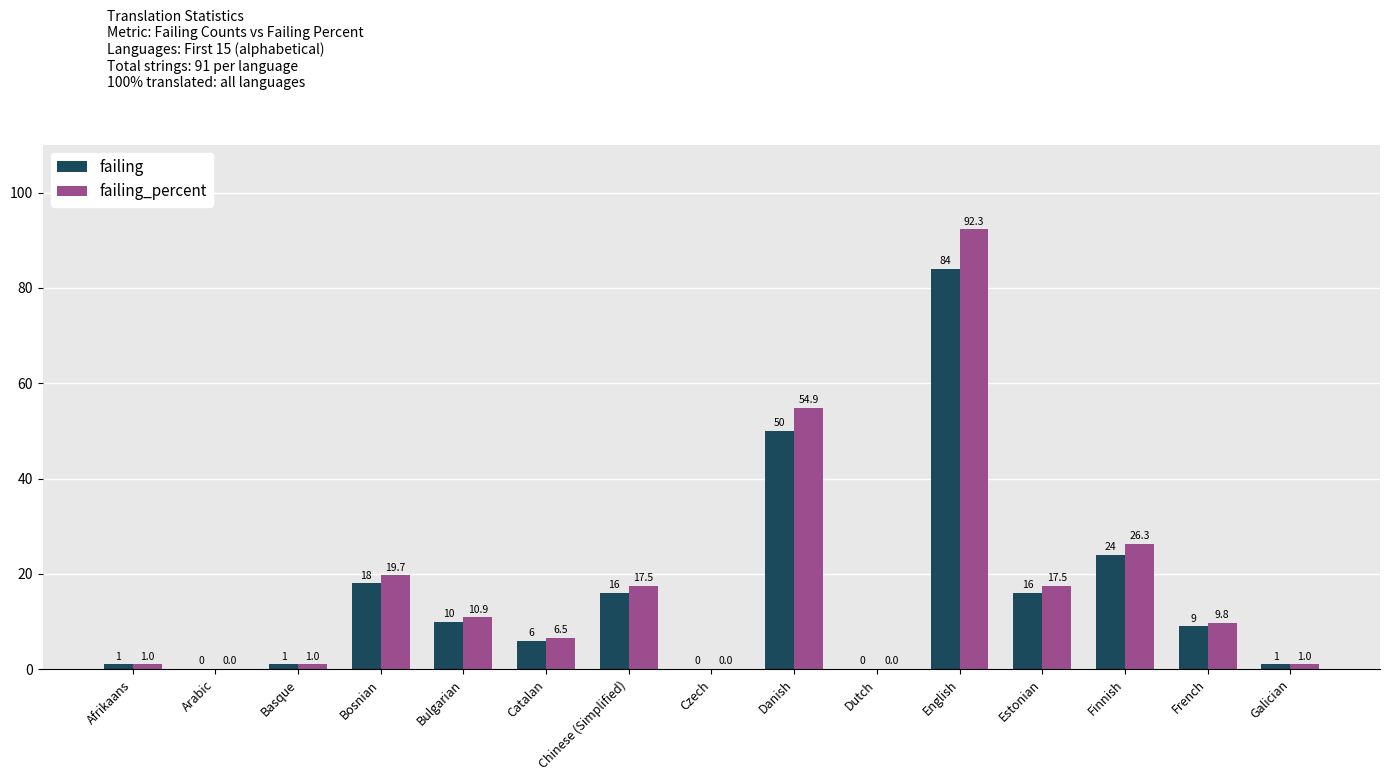

Which series has the widest spread of values?

failing_percent